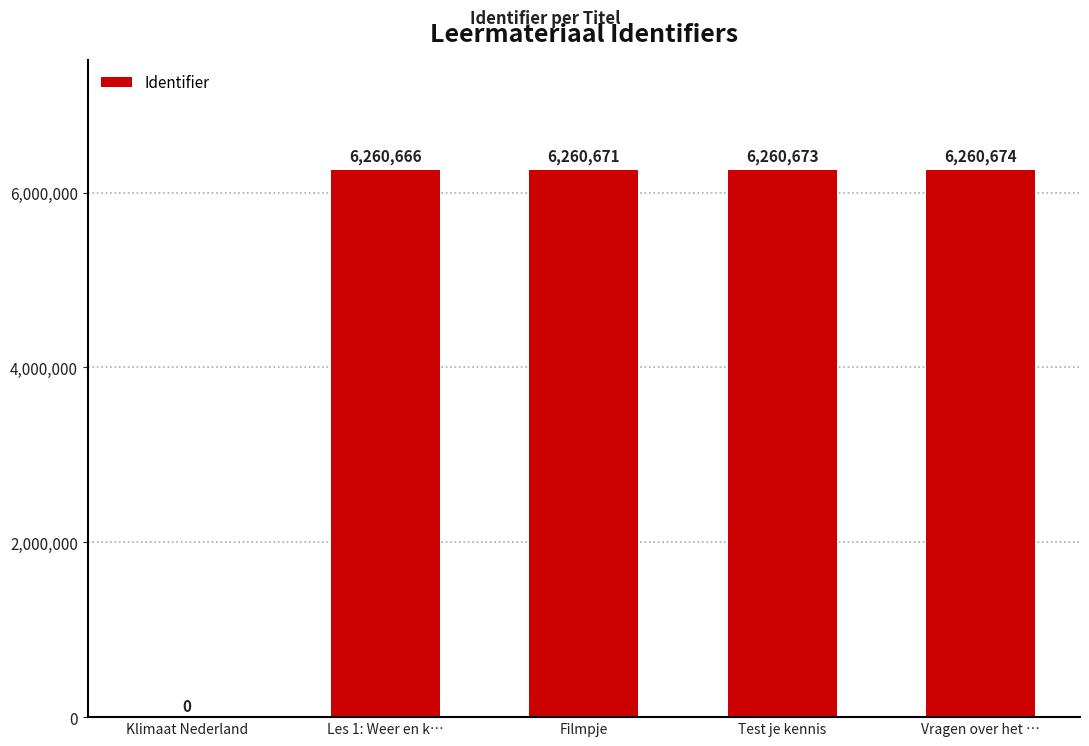

What is the average value?

5008537